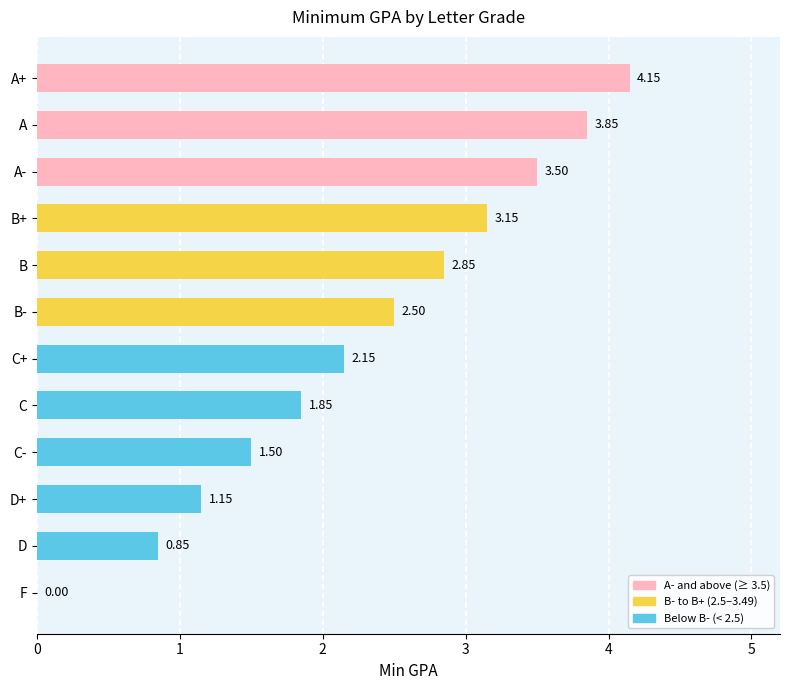

What is the change in value from B to B+?

+0.3